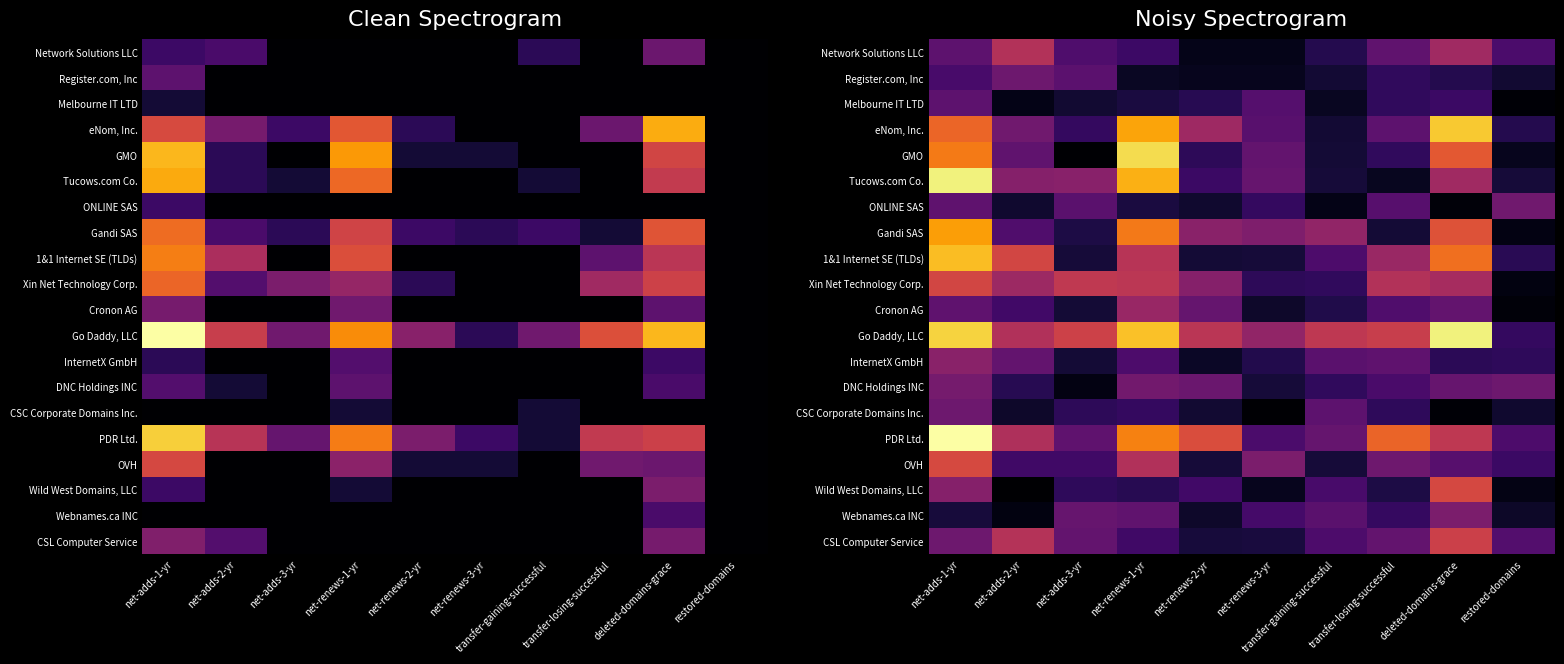

Is it true that Cronon AG equals 1.4 at transfer-losing-successful?

False